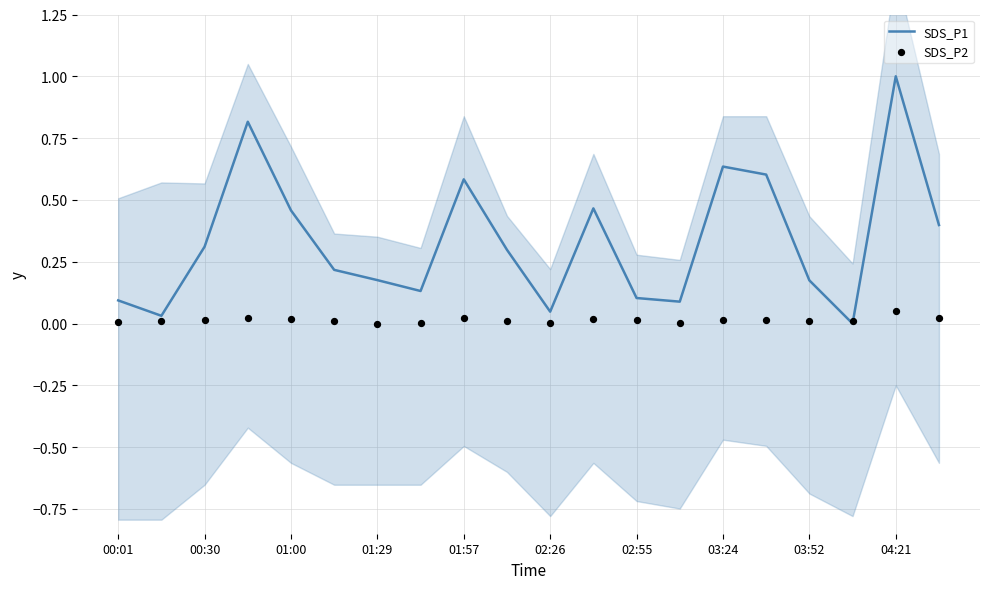

Is it true that SDS_P1 equals 0.9 at 01:57?

False